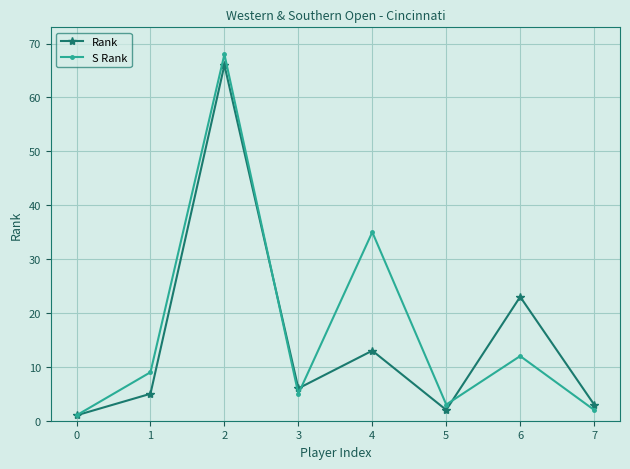

What is the smallest value displayed?

1